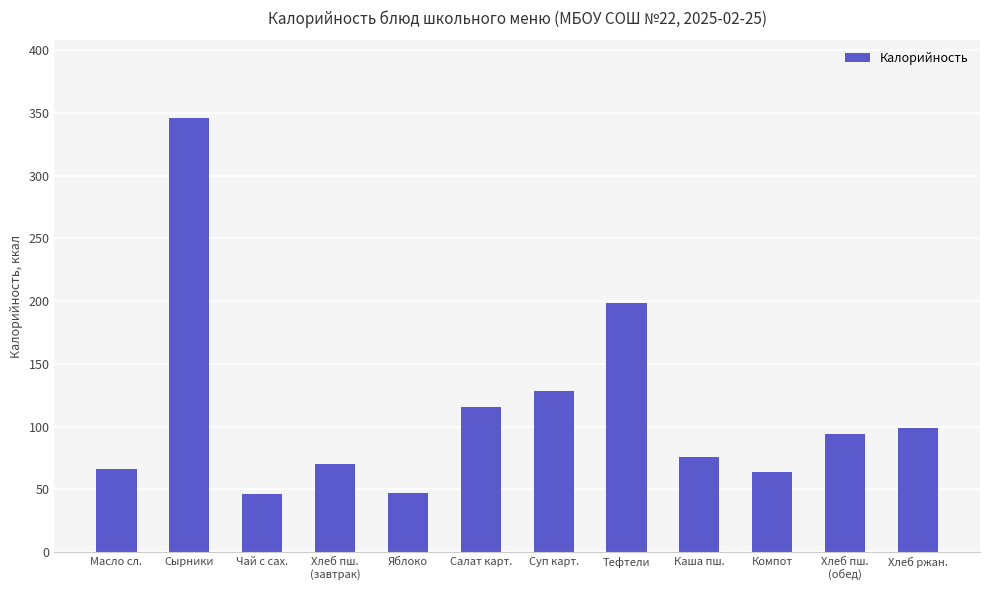

True or false: the data shows 151.0 at Салат карт..

False